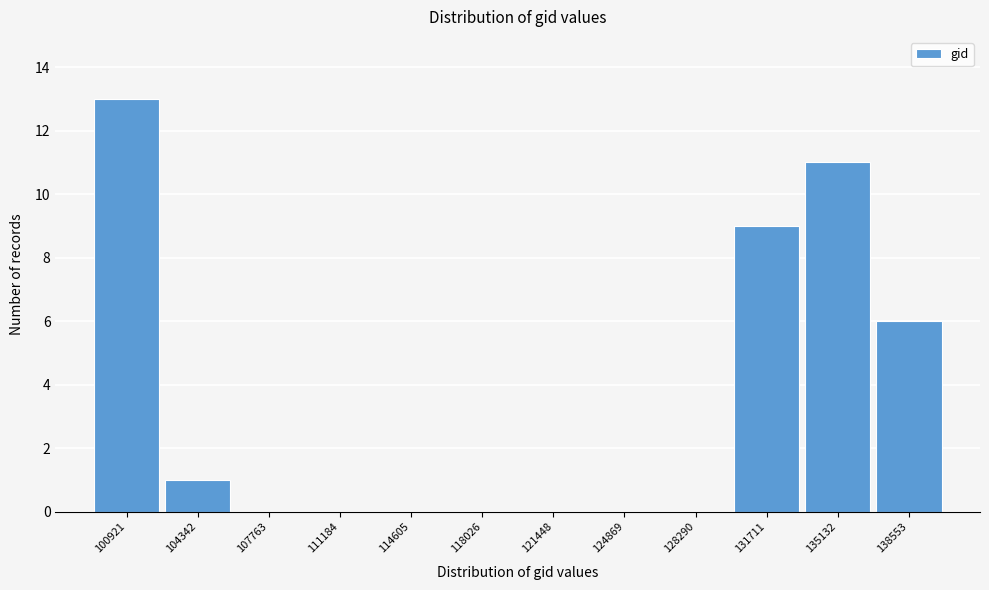

Reading right to left, what are all the values shown in this chart?

138553=6	135132=11	131711=9	128290=0	124869=0	121448=0	118026=0	114605=0	111184=0	107763=0	104342=1	100921=13